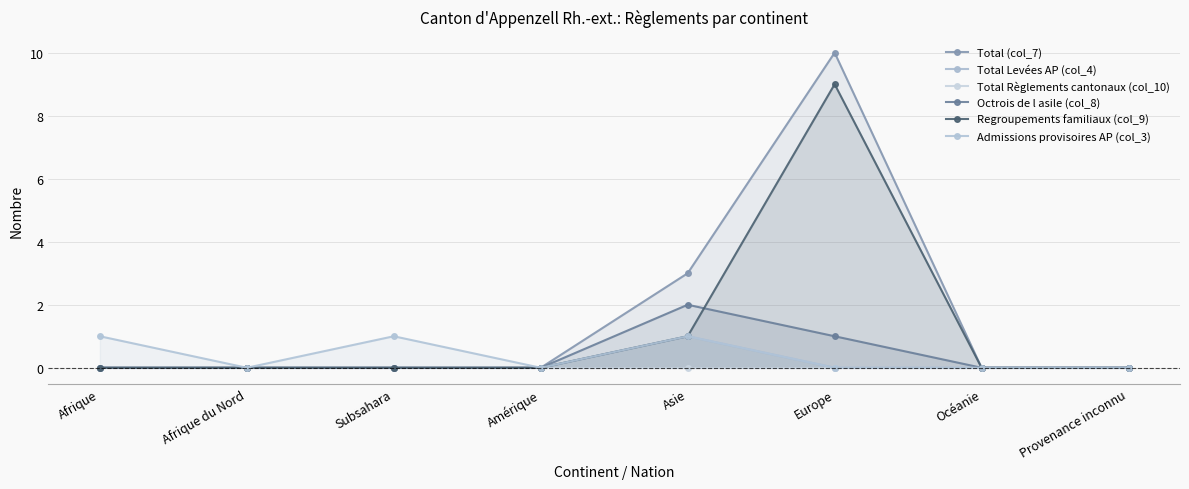

What is the difference between the second highest and second lowest values in the Admissions provisoires AP (col_3) series?

1